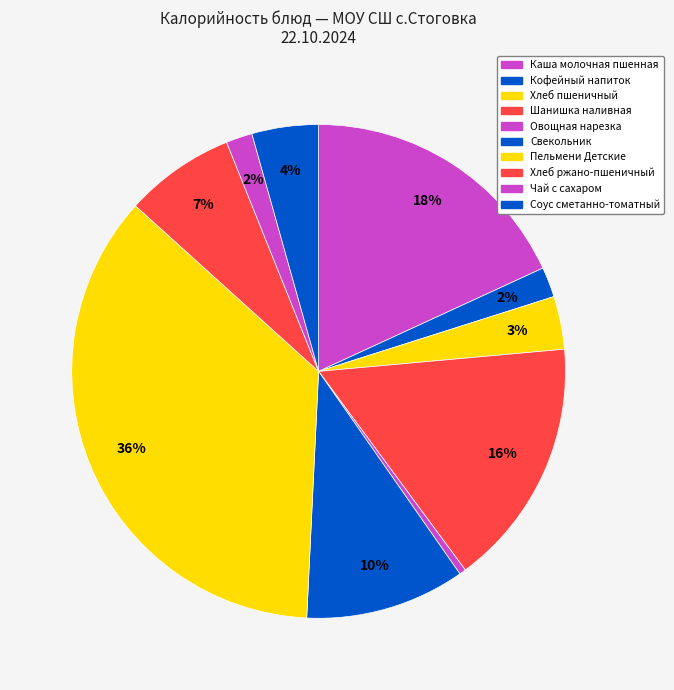

Count the number of slices in the pie.

10